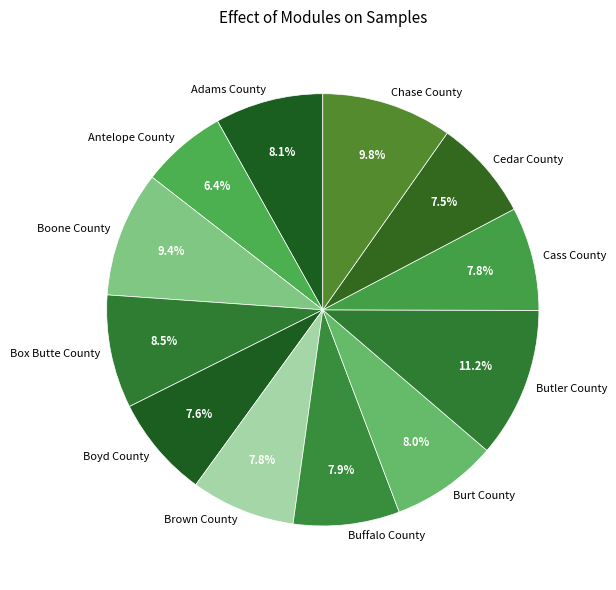

To the nearest percent, what portion does Brown County represent?

8%